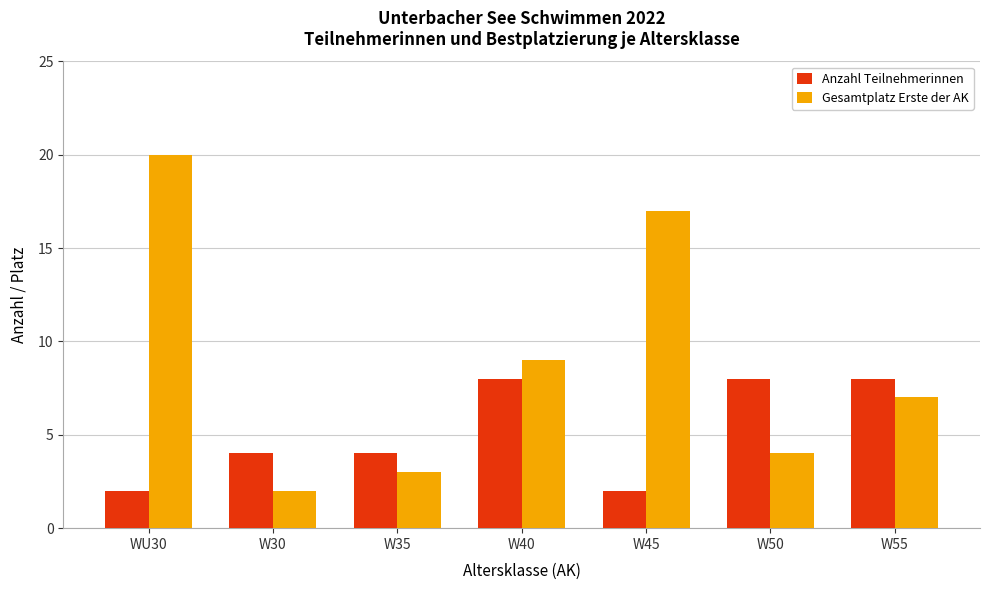

What is the lowest value of the Anzahl Teilnehmerinnen series?

2